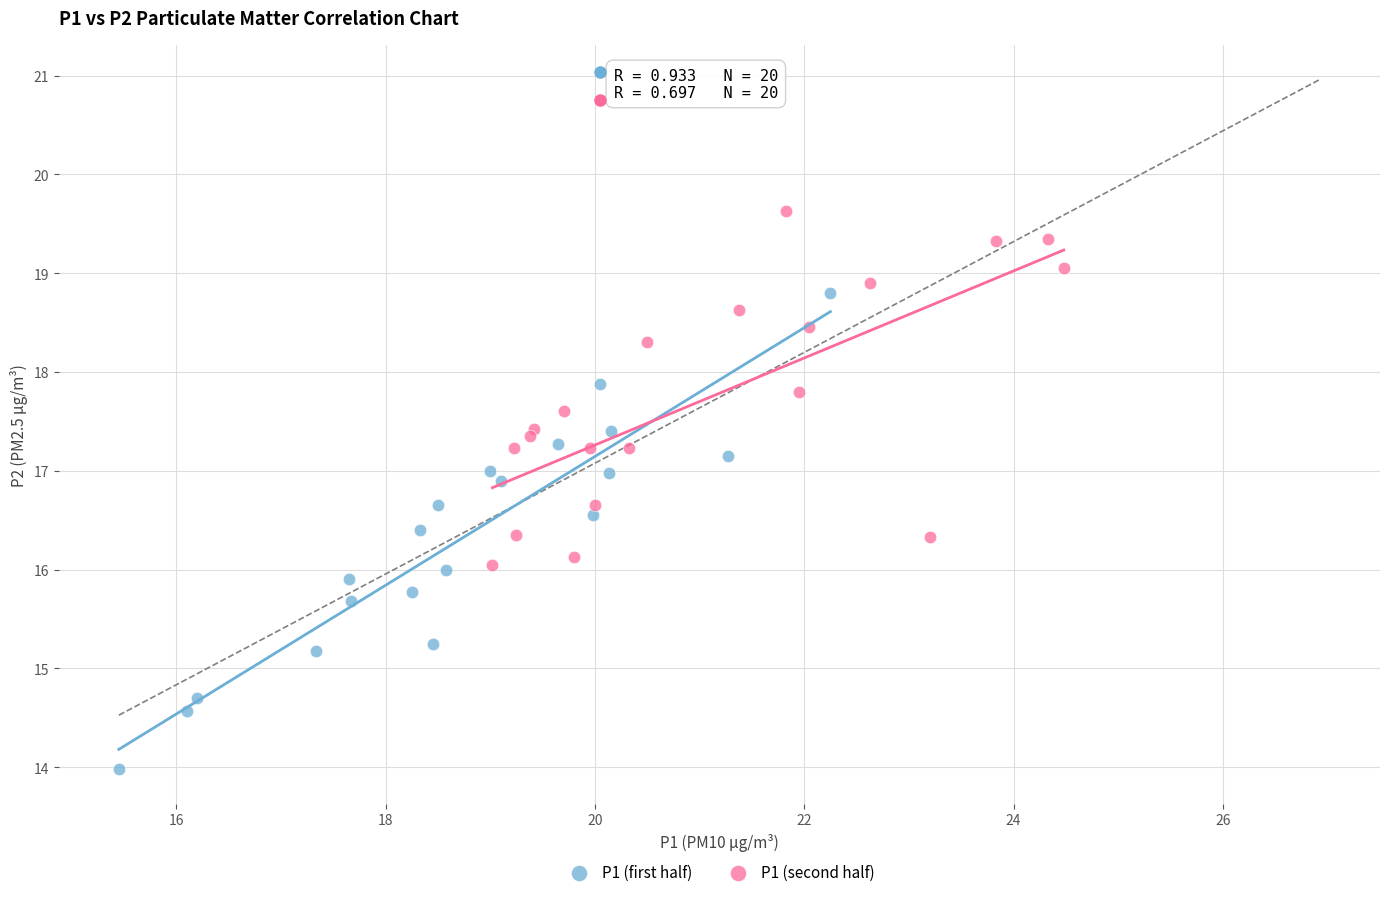

Which series reaches the minimum Y coordinate?

P1 (first half)